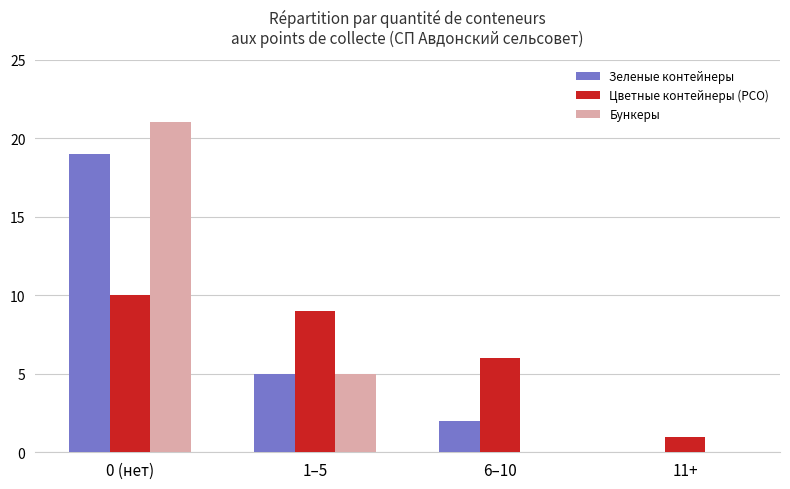

The value of Бункеры at 6–10 is 9. True or false?

False